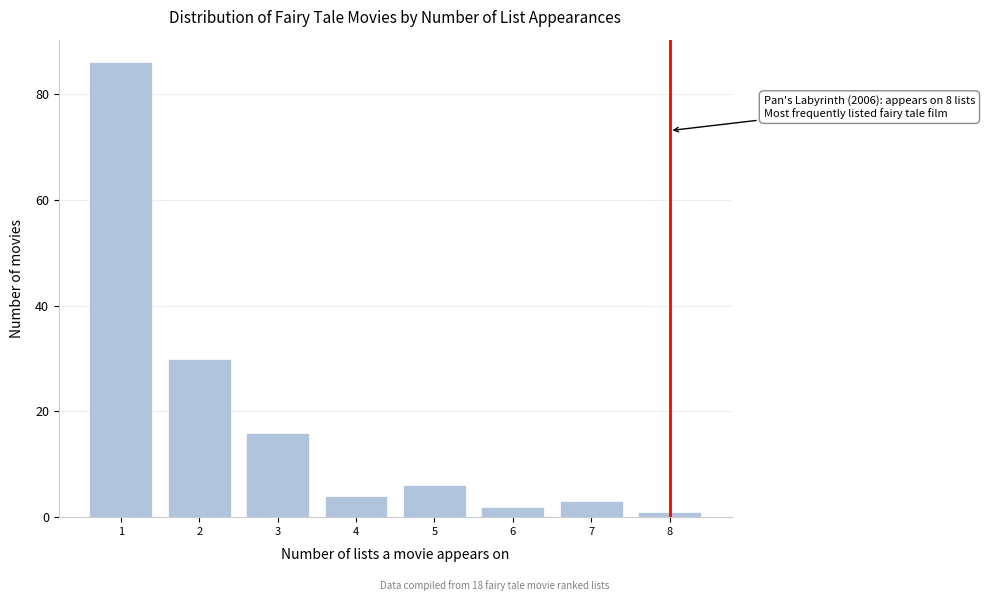

Reading left to right, list all the values displayed in this chart.

1=86	2=30	3=16	4=4	5=6	6=2	7=3	8=1